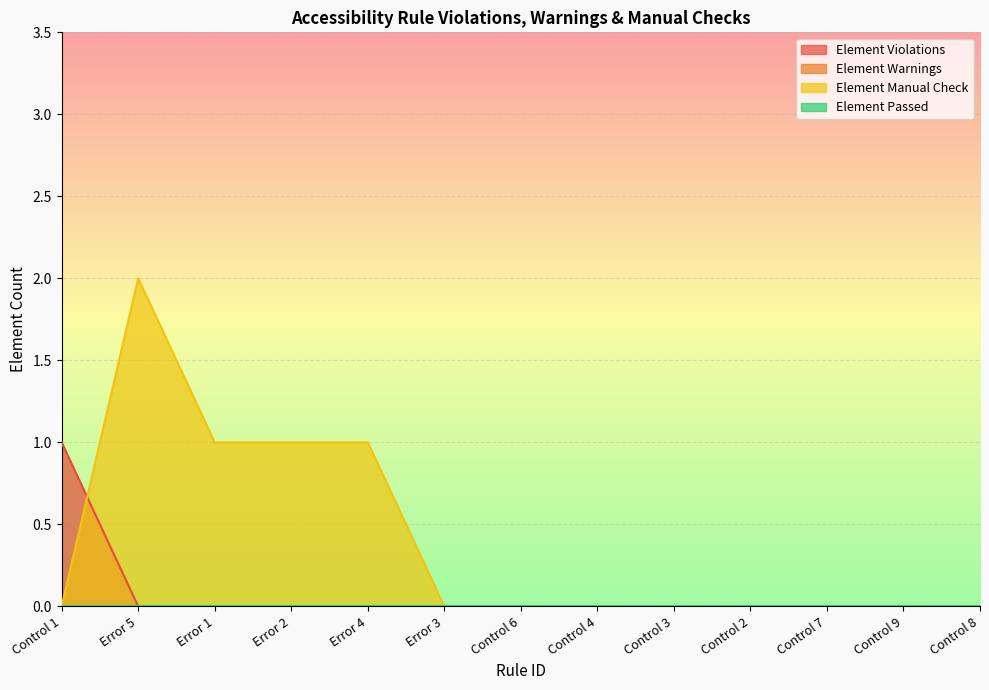

Reading left to right, what are all the values shown in this chart?

Element Violations: Control 1=1	Error 5=0	Error 1=0	Error 2=0	Error 4=0	Error 3=0	Control 6=0	Control 4=0	Control 3=0	Control 2=0	Control 7=0	Control 9=0	Control 8=0
Element Manual Check: Control 1=0	Error 5=2	Error 1=1	Error 2=1	Error 4=1	Error 3=0	Control 6=0	Control 4=0	Control 3=0	Control 2=0	Control 7=0	Control 9=0	Control 8=0